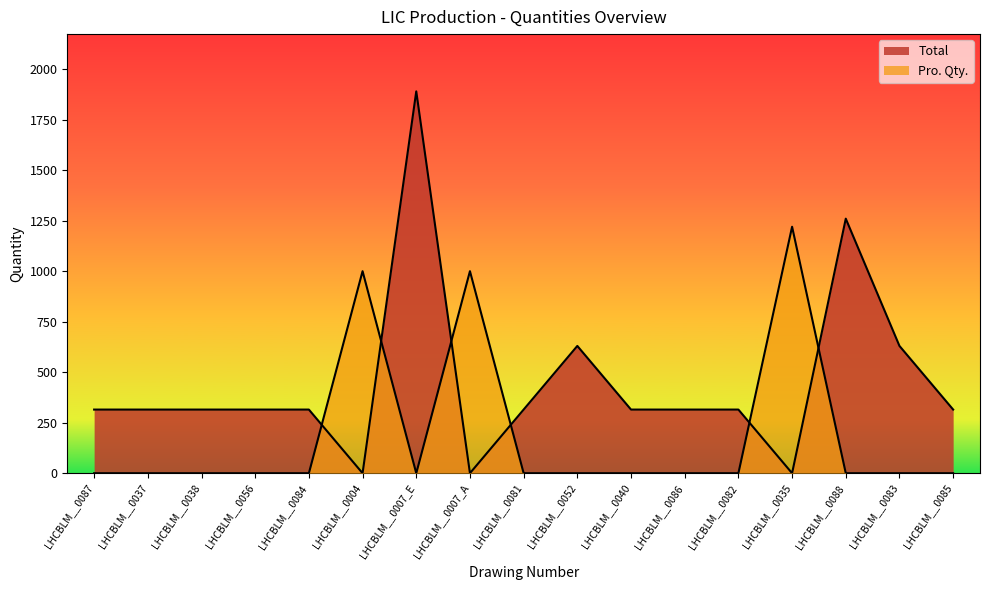

Rank the series by their maximum value, from highest to lowest.

Total, Pro. Qty.